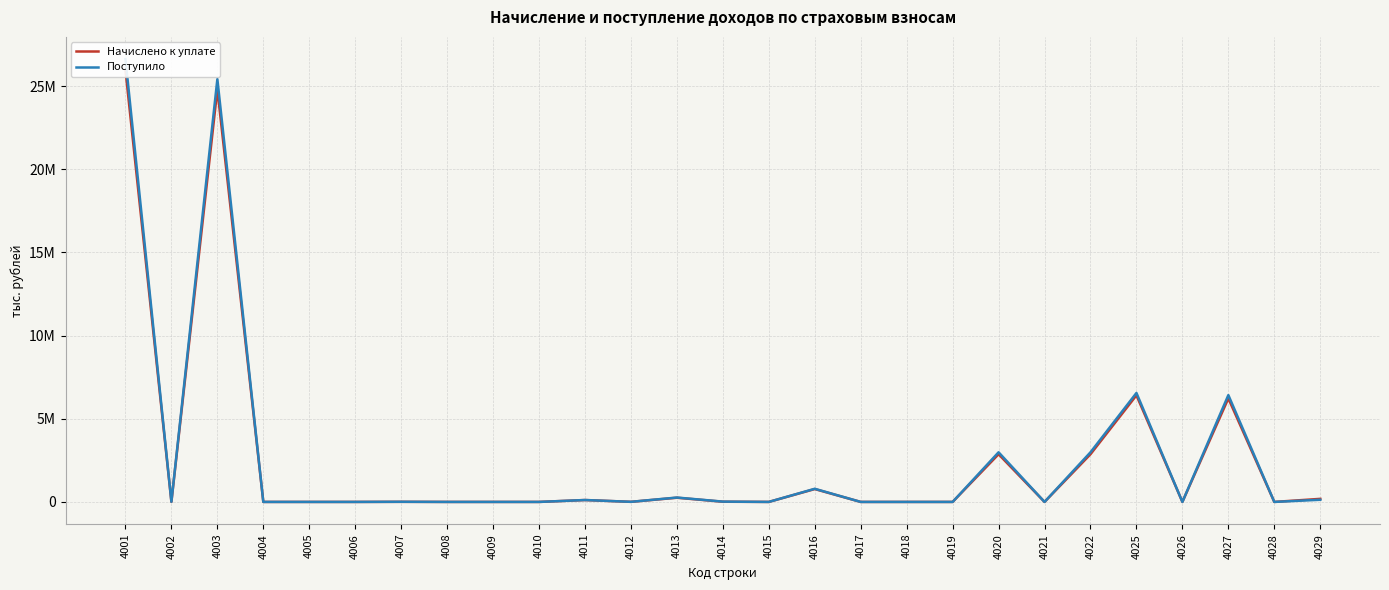

Rank the series at 4016 from lowest to highest value.

Начислено к уплате, Поступило